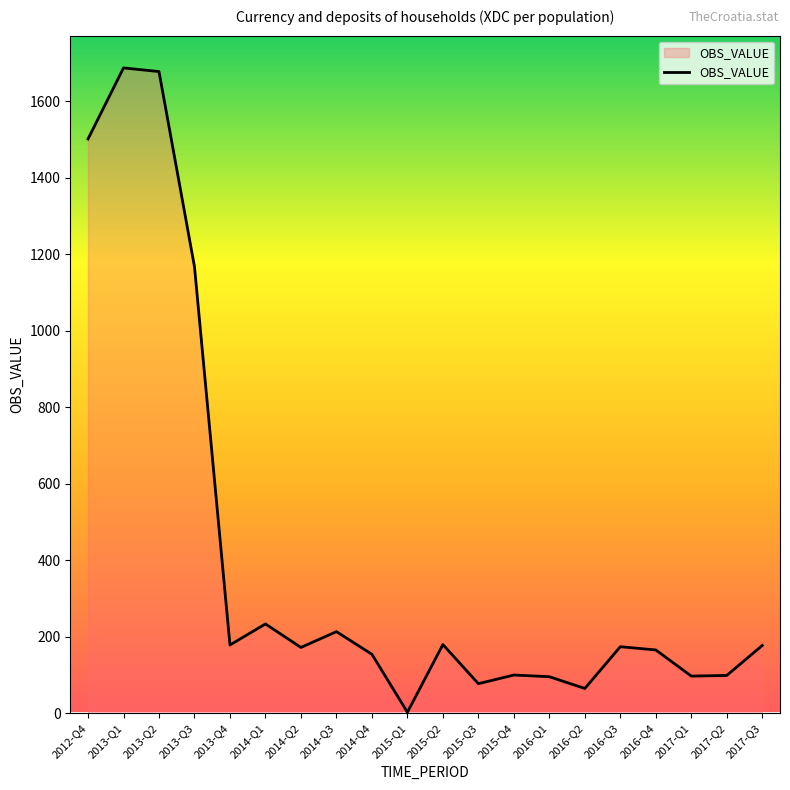

Where is the data nearest to the value 844?

2013-Q3